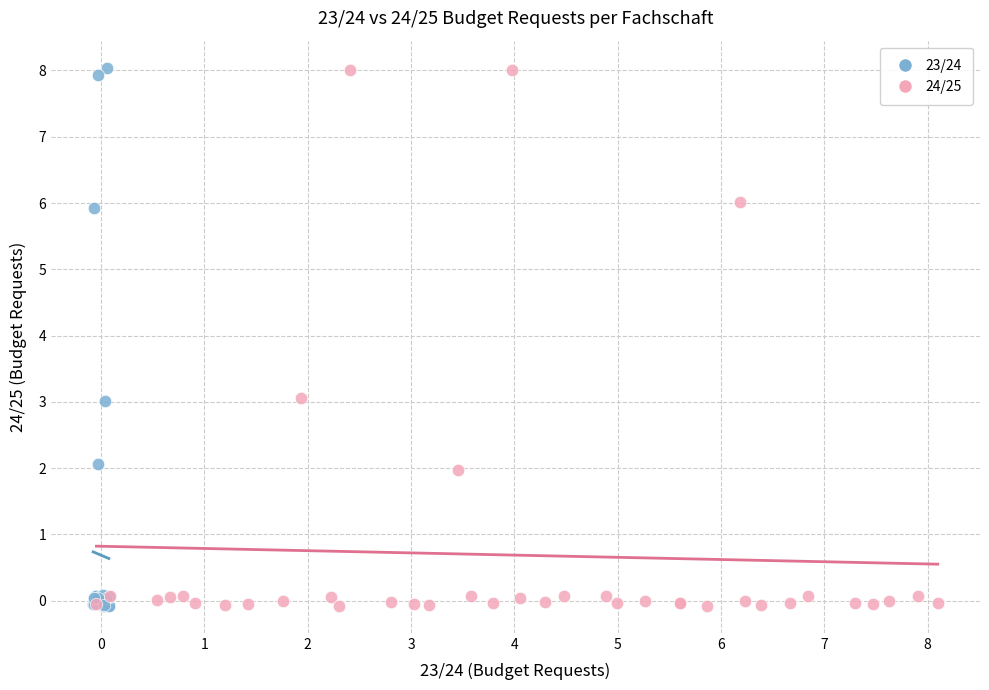

What are all the series names shown in the legend?

23/24, 24/25